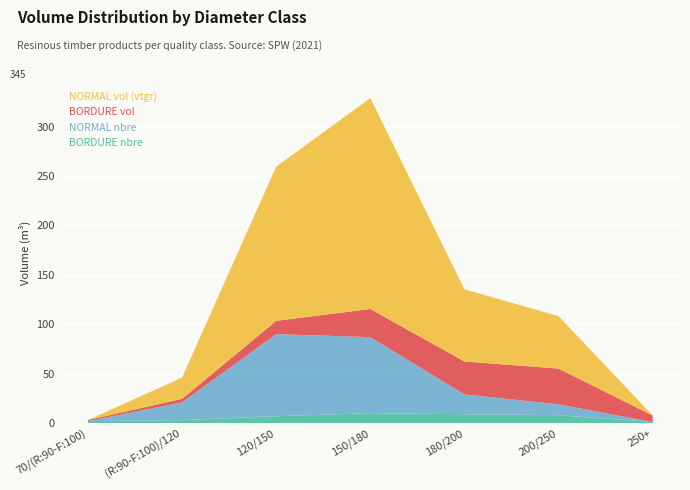

Reading left to right, what are all the values shown in this chart?

BORDURE produit_nbre: 2.0	3.0	7.0	10.0	9.0	8.0	1.0
NORMAL produit_nbre: 0.0	18.0	83.0	77.0	20.0	11.0	0.0
BORDURE produit_vtgr: 1.1	3.5	13.5	28.5	33.4	36.2	6.6
NORMAL produit_vtgr: 0.0	21.5	156.0	213.4	73.0	53.0	0.0